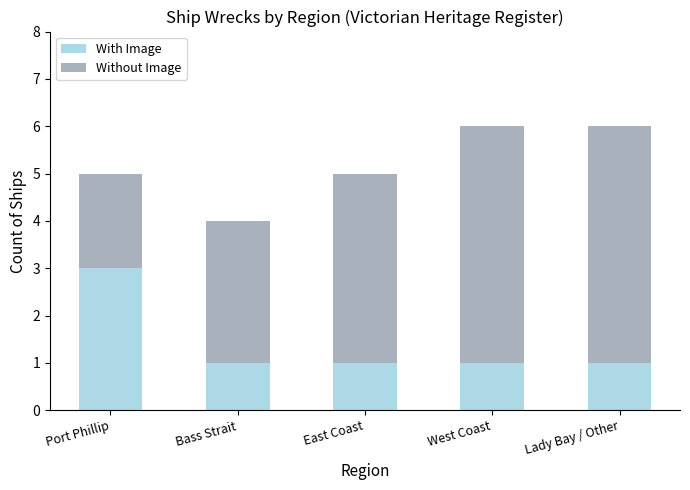

At which label does With Image reach its peak?

Port Phillip